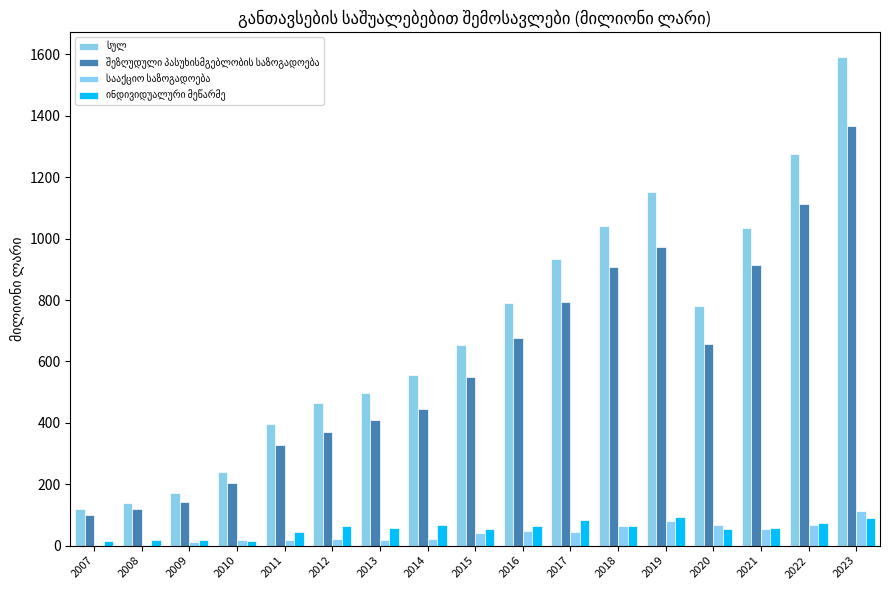

How many groups of bars are there?

17